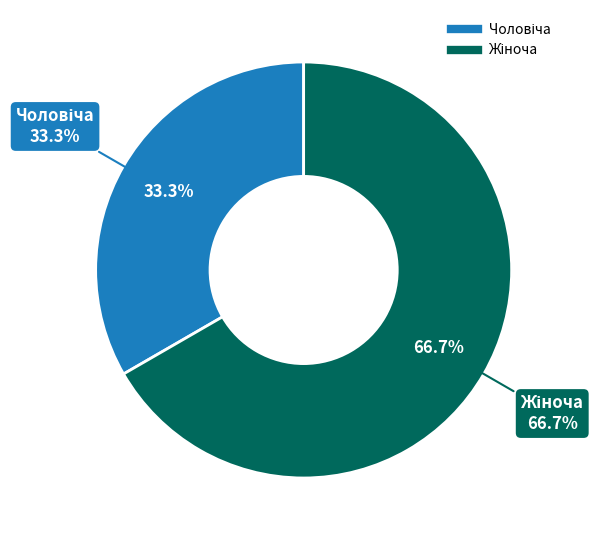

To the nearest percent, what portion does Чоловіча represent?

33%